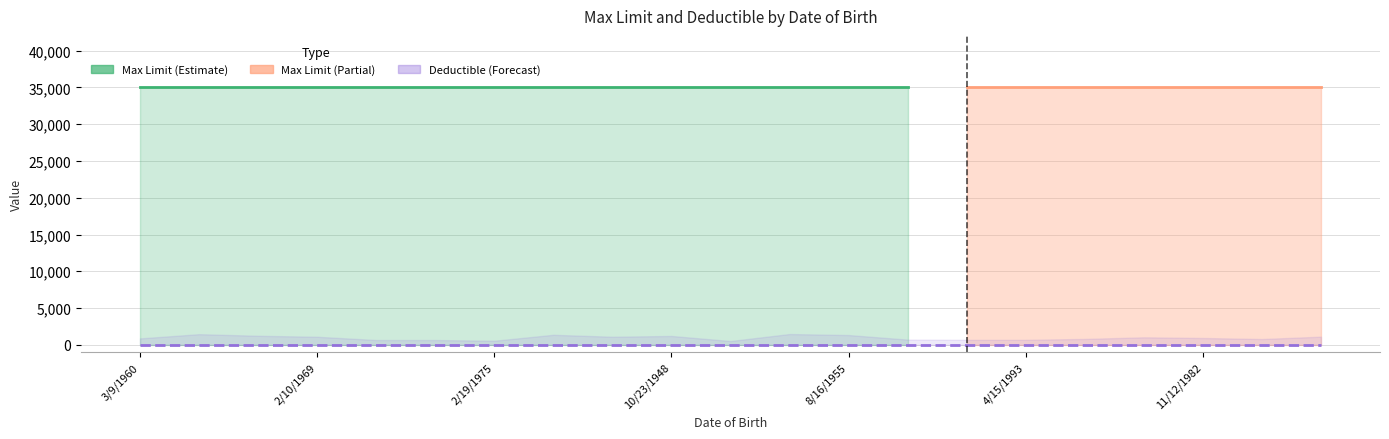

True or false: Deductible and Max Limit intersect in this chart.

False